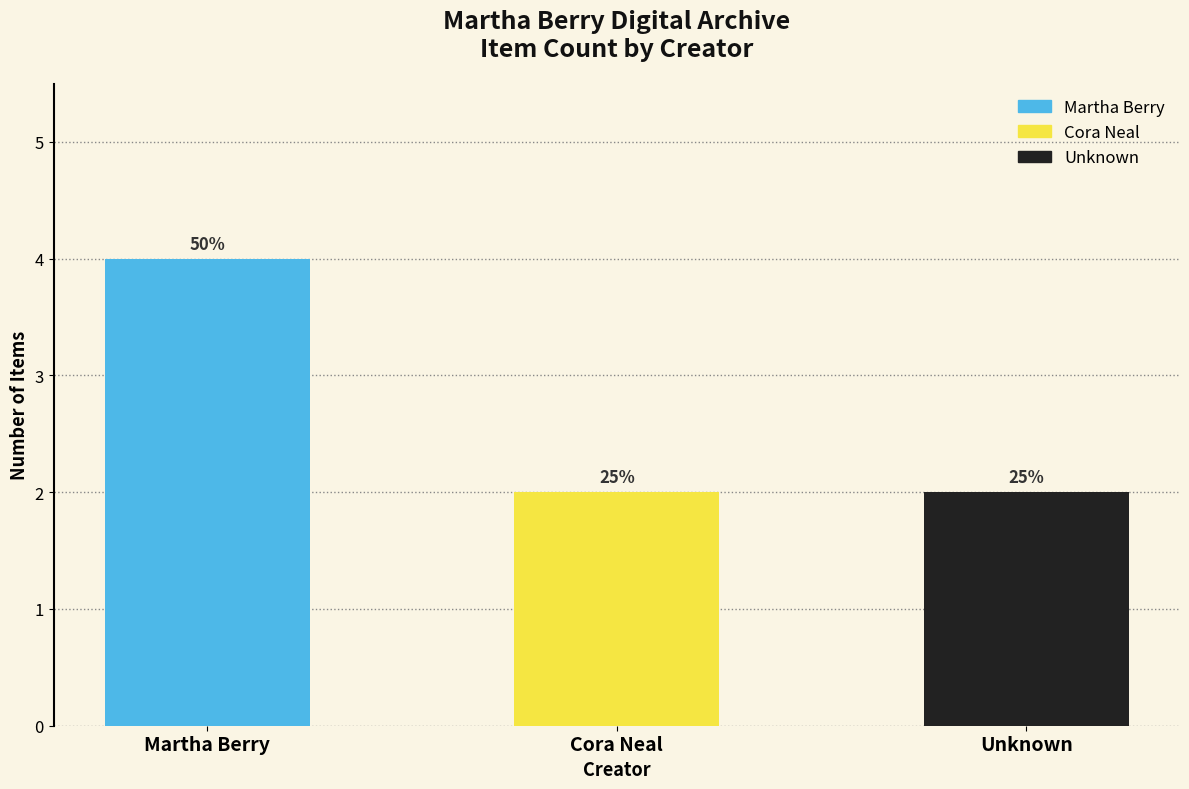

Are the bars horizontal?

No